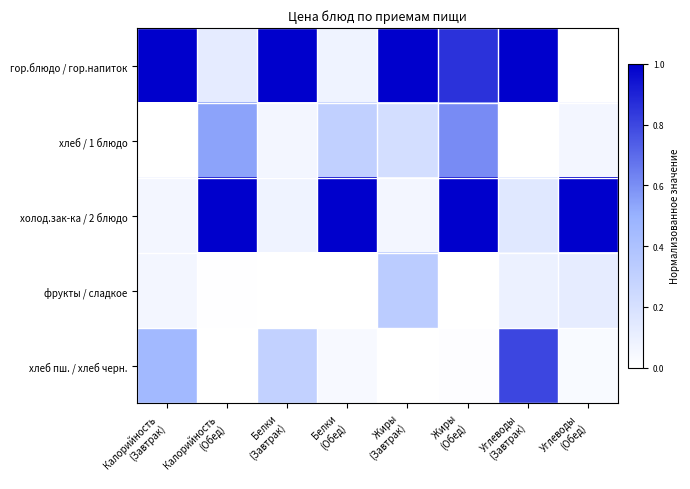

At which category does the chart reach its minimum across all series?

Углеводы
(Обед)